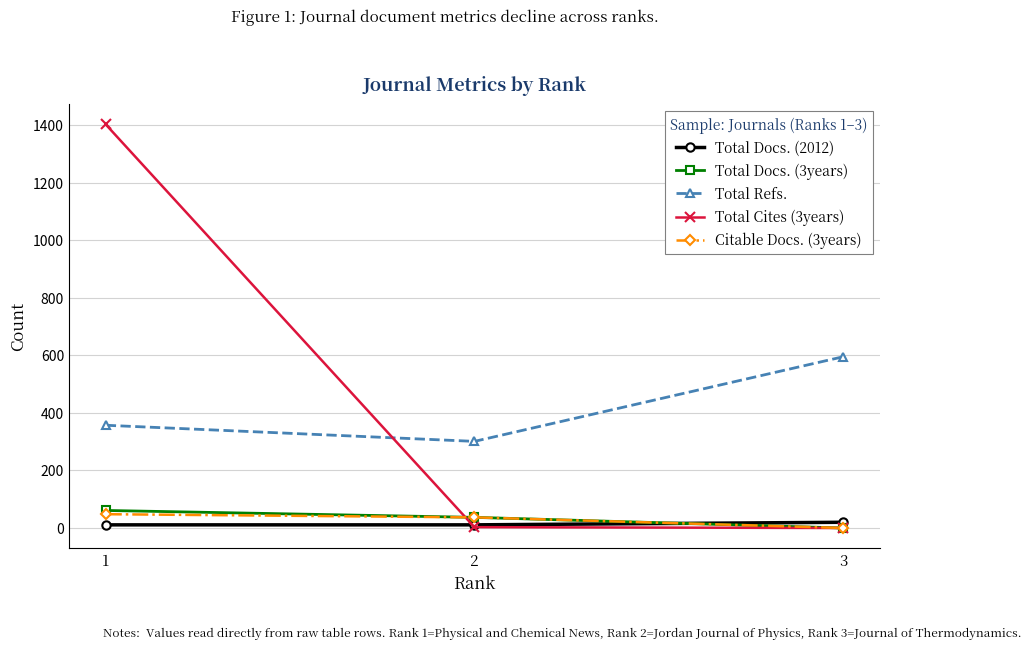

True or false: Total Refs. has a value of 595 at 3.

True